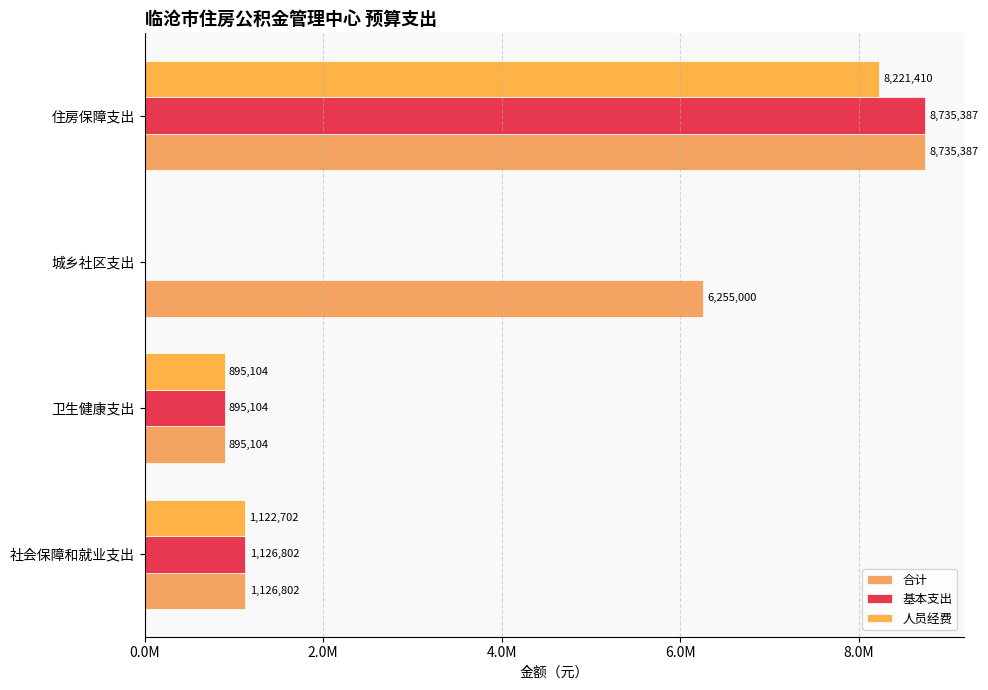

How many bars are there in each group?

3